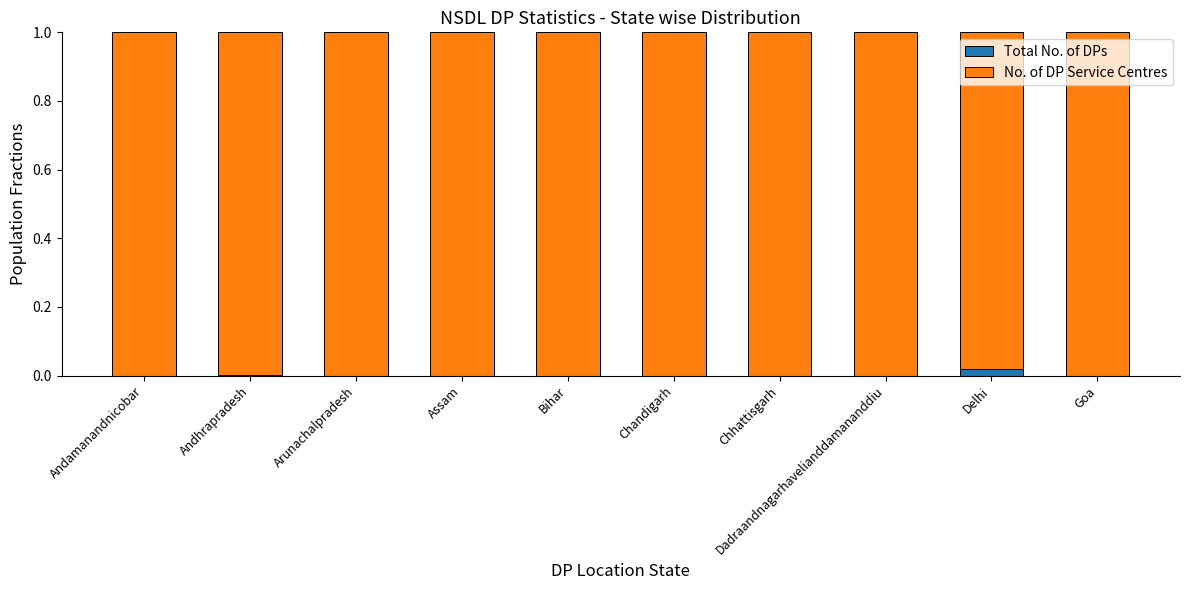

True or false: Total No. of DPs has a value of 0.0 at Chandigarh.

True